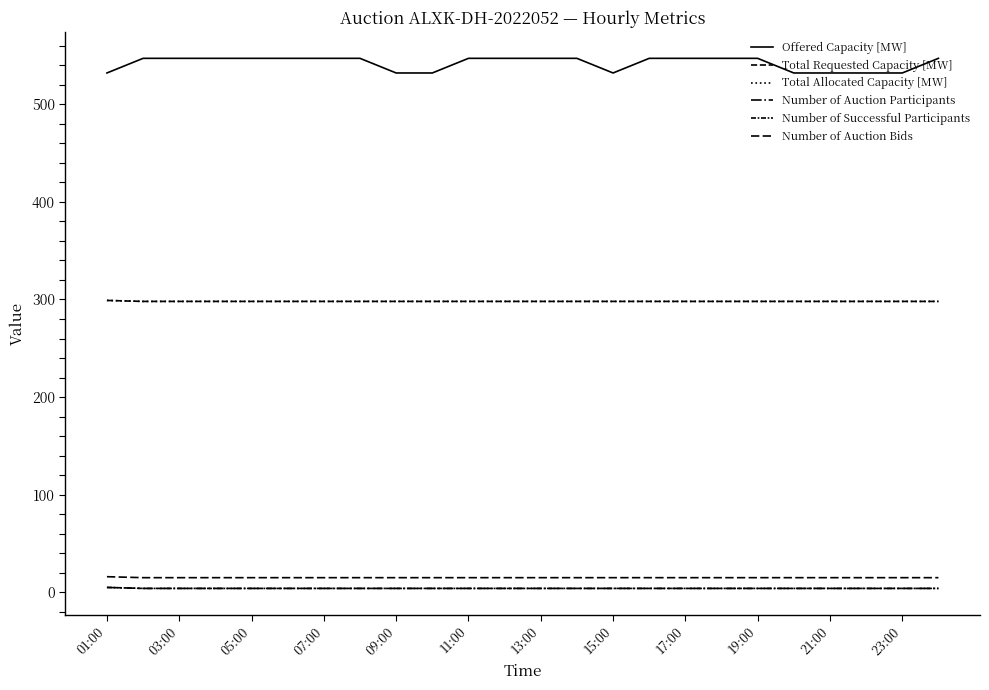

Does the chart display data point markers on the line(s)?

No